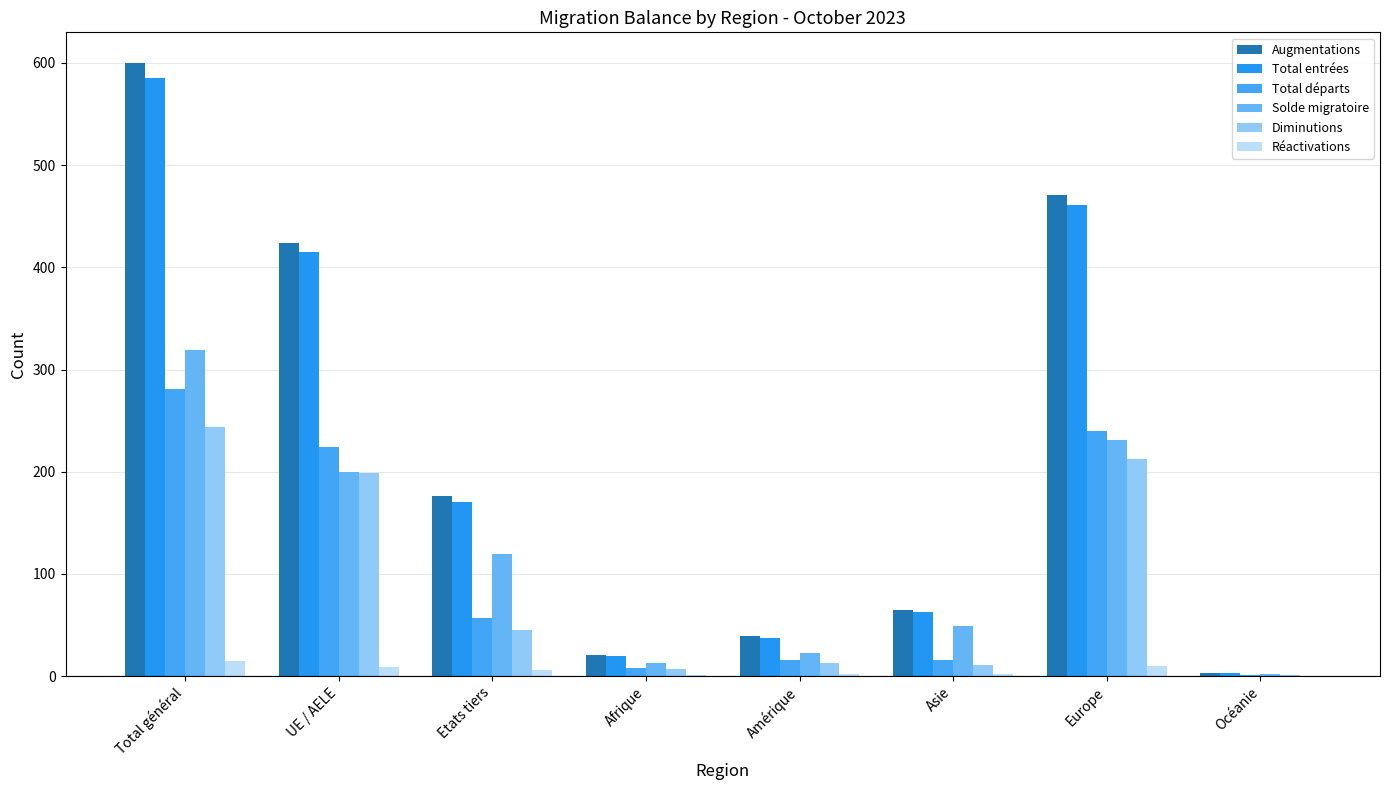

What is the average value of the Diminutions series?

92